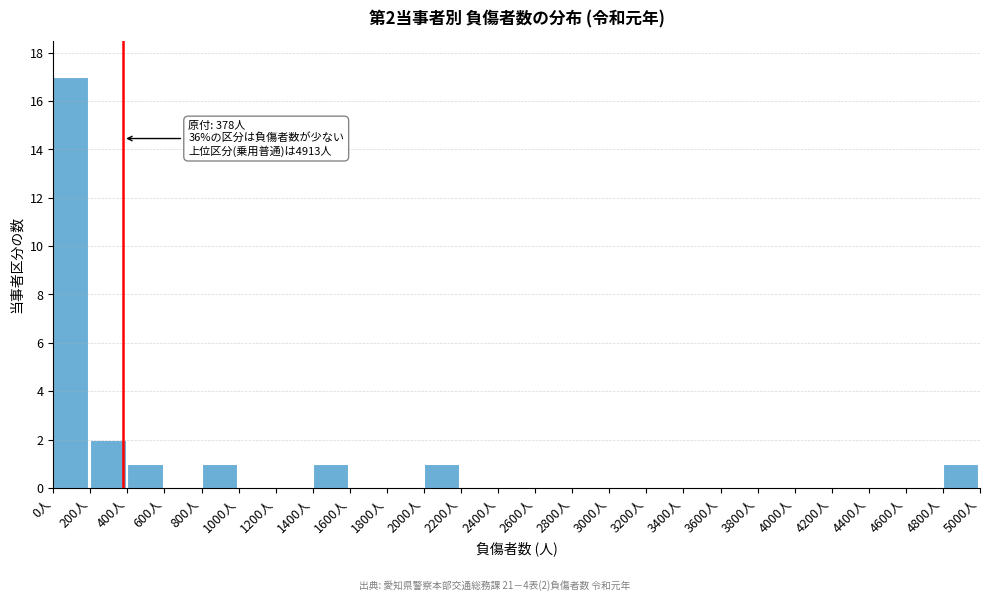

Reading right to left, transcribe all the data shown in this chart.

4800人=1	4600人=0	4400人=0	4200人=0	4000人=0	3800人=0	3600人=0	3400人=0	3200人=0	3000人=0	2800人=0	2600人=0	2400人=0	2200人=0	2000人=1	1800人=0	1600人=0	1400人=1	1200人=0	1000人=0	800人=1	600人=0	400人=1	200人=2	0人=17